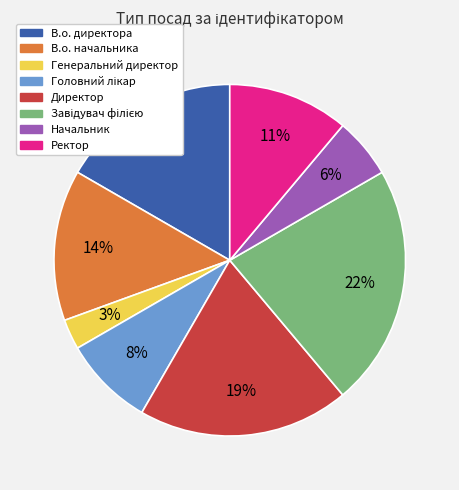

To the nearest percent, what percentage of the pie is Директор?

19%